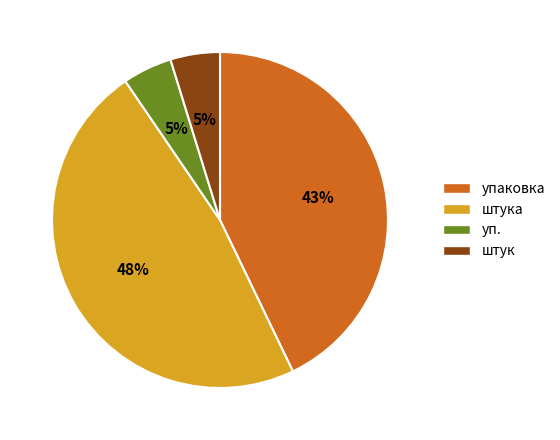

To the nearest percent, what portion does уп. represent?

5%